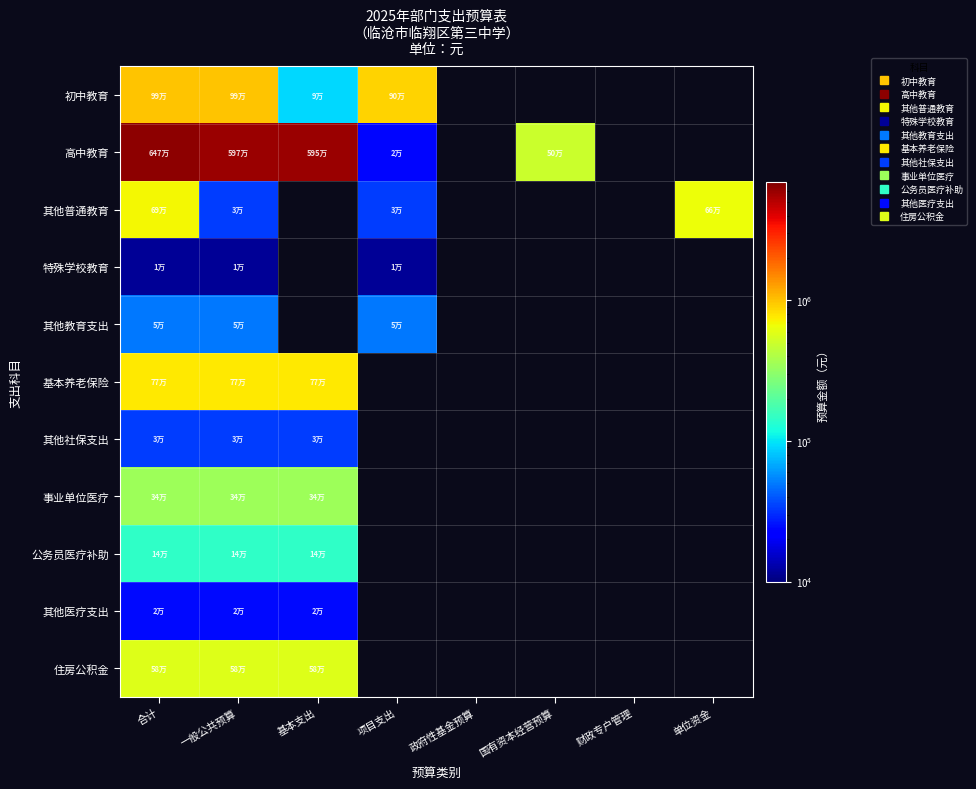

What is the sum of the 住房公积金 values at 合计 and 基本支出?

1155430.1